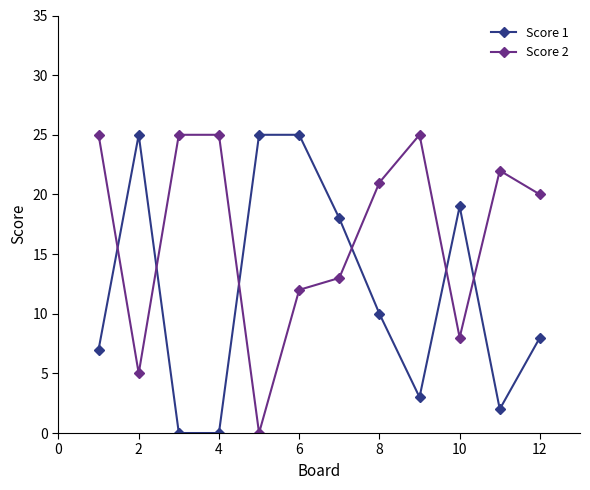

True or false: Score 2 has more than 1 interior local peaks.

True